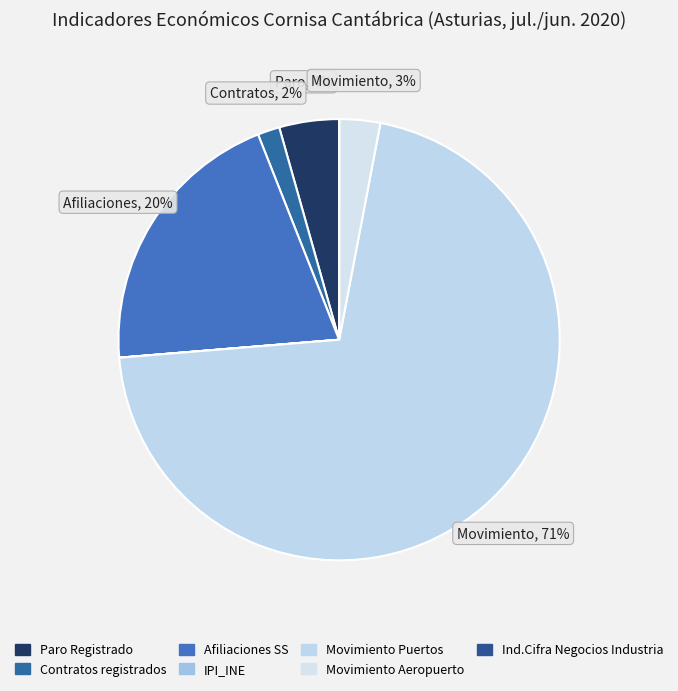

To the nearest percent, what is the combined percentage of Contratos registrados and Ind.Cifra Negocios Industria?

2%